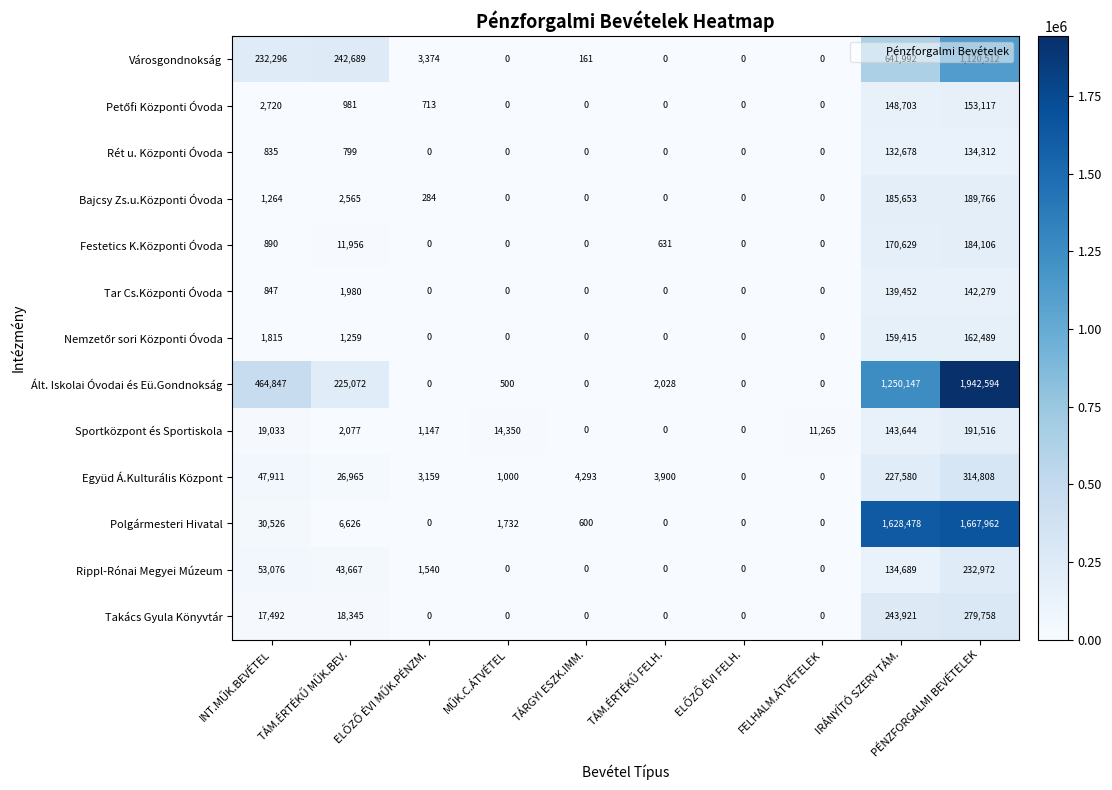

At which category does the chart reach its peak across all series?

PÉNZFORGALMI BEVÉTELEK